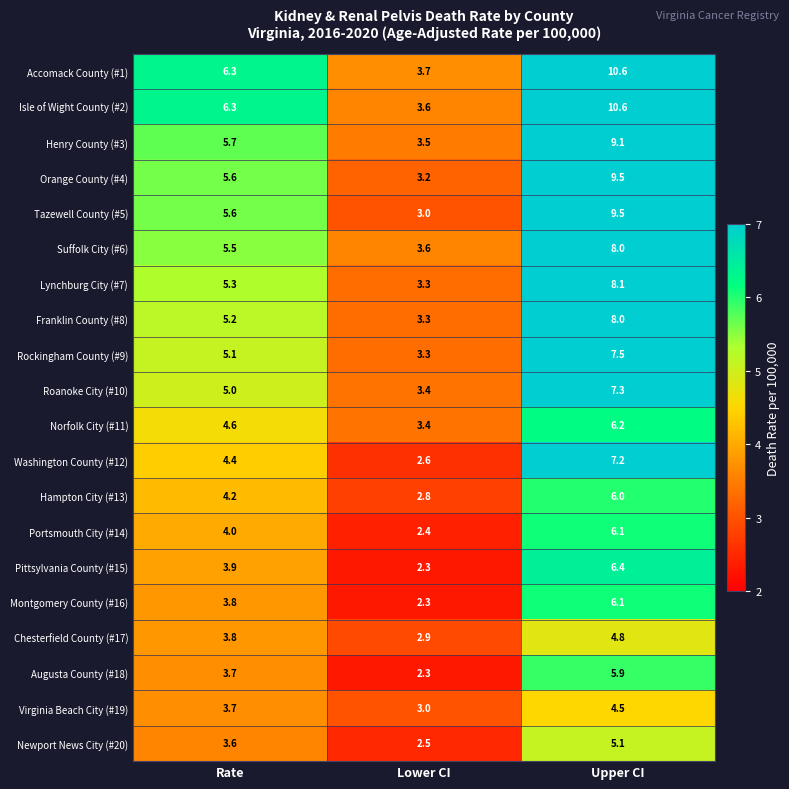

Which label corresponds to the largest value in the chart?

Upper CI